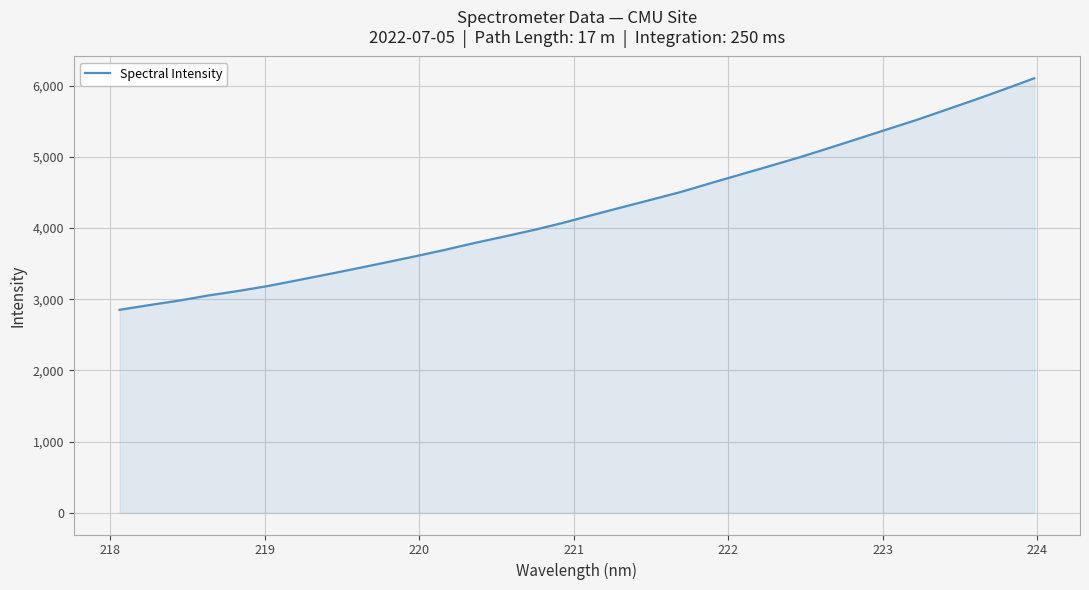

How many series are shown in this chart?

1